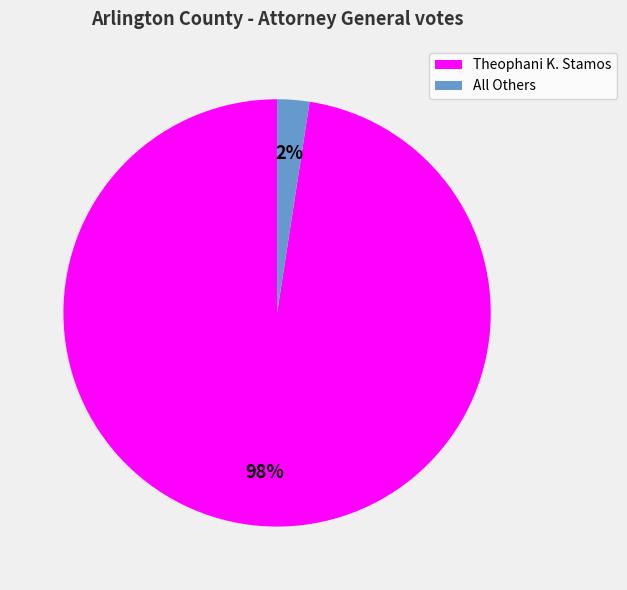

To the nearest percent, what portion does All Others represent?

2%